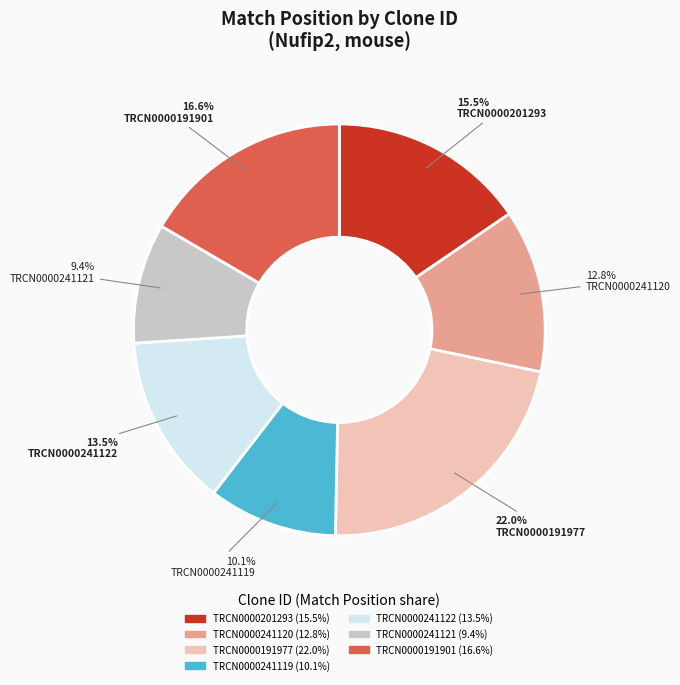

What is the ratio of the value at TRCN0000241122 to the value at TRCN0000191977?

0.6